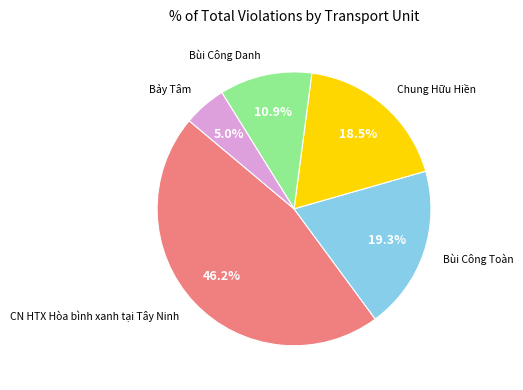

Is there a majority slice in this chart?

No